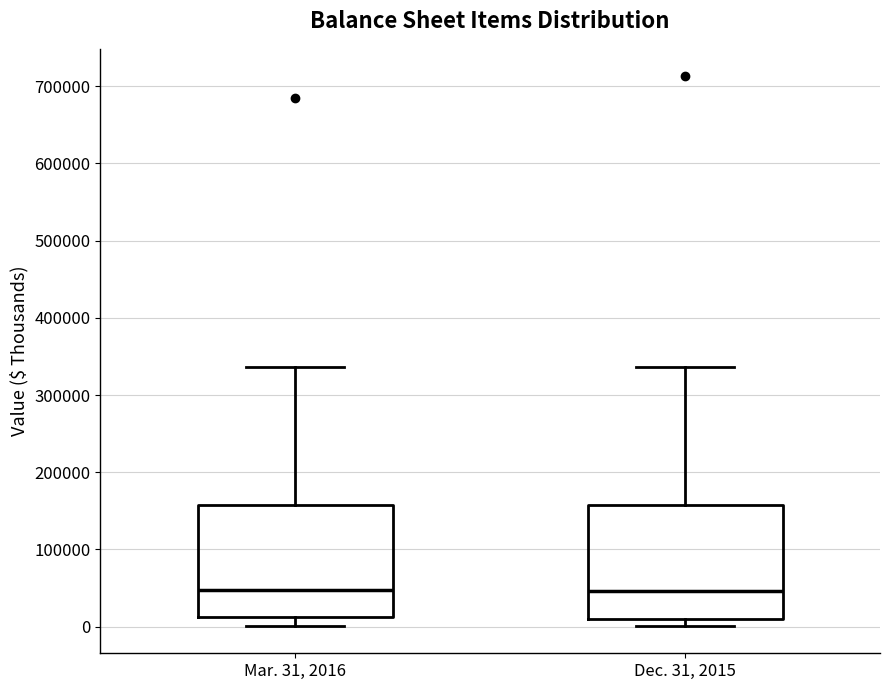

Where does the median line of the box for Mar. 31, 2016 sit on the y-axis? The values are not printed on the chart, so give them approximately, as read against the axis.

50000